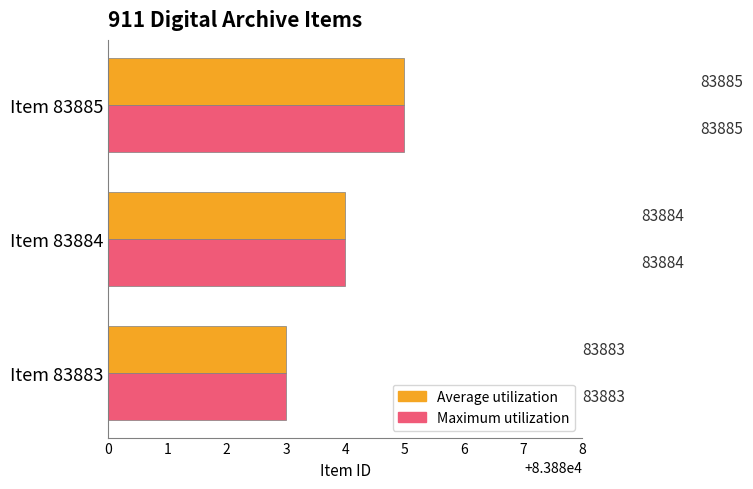

What is the difference between the second highest and minimum values in the Maximum utilization series?

1